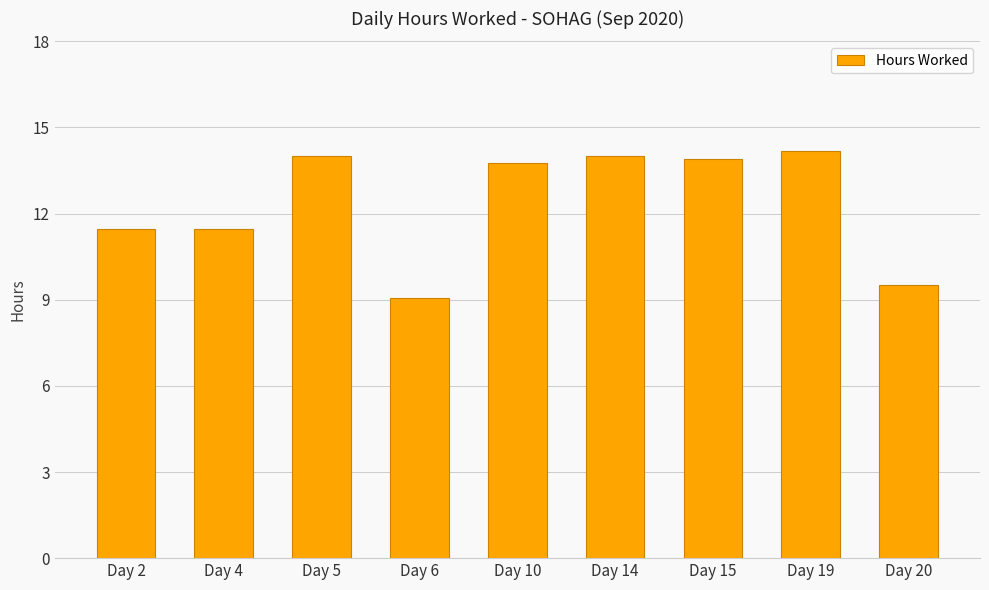

Where does the data first go above 13?

Day 5